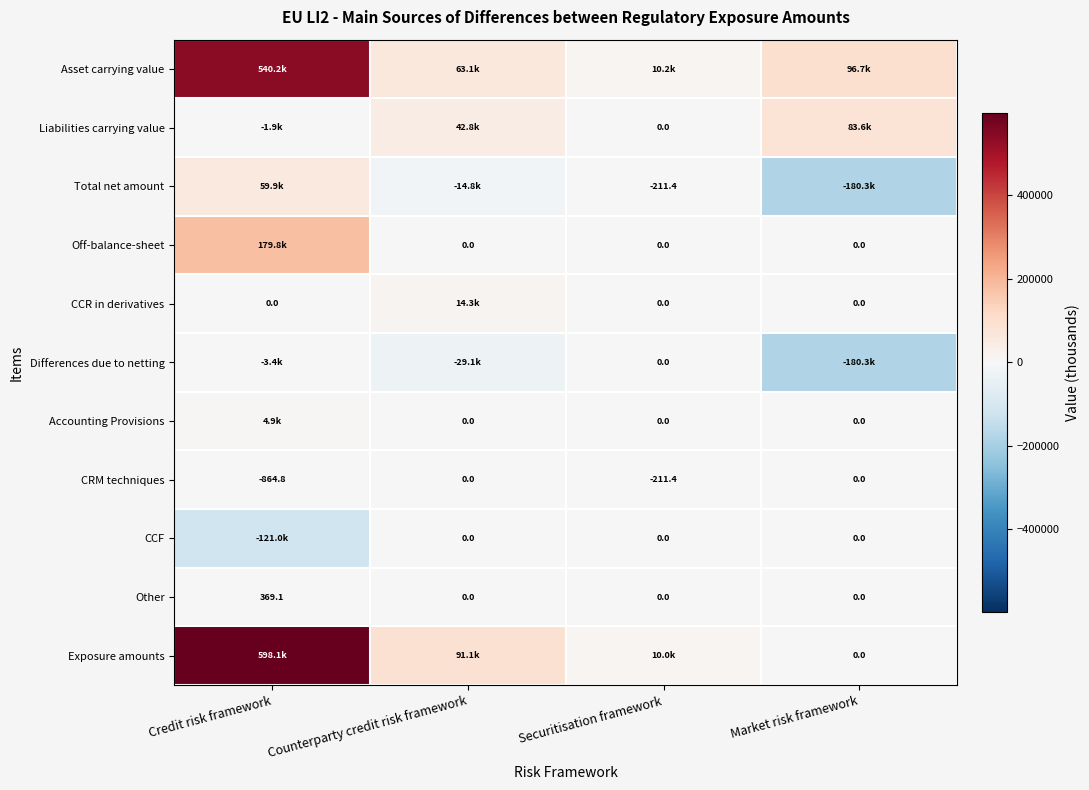

Where is CRM techniques nearest to the value -432?

Securitisation framework